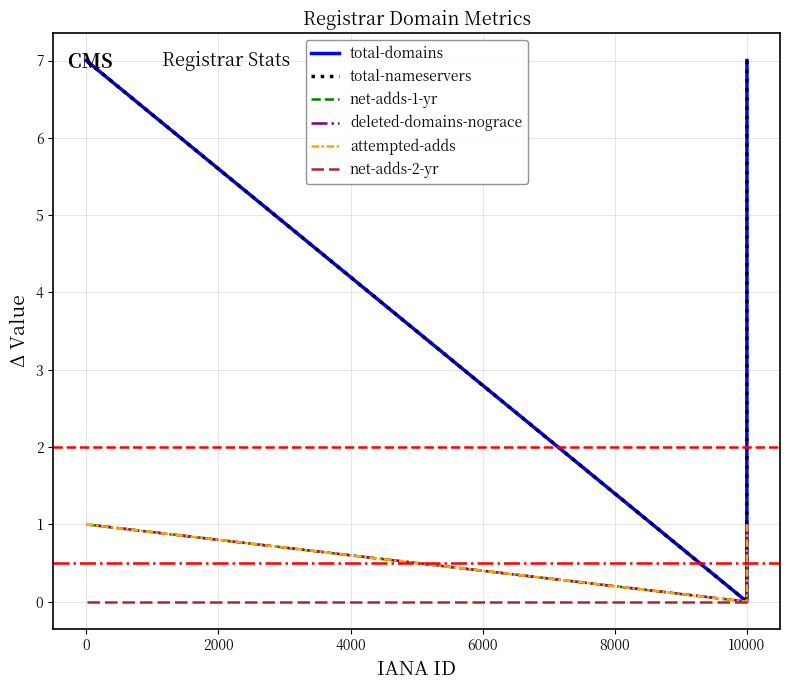

How many series are shown in this chart?

6